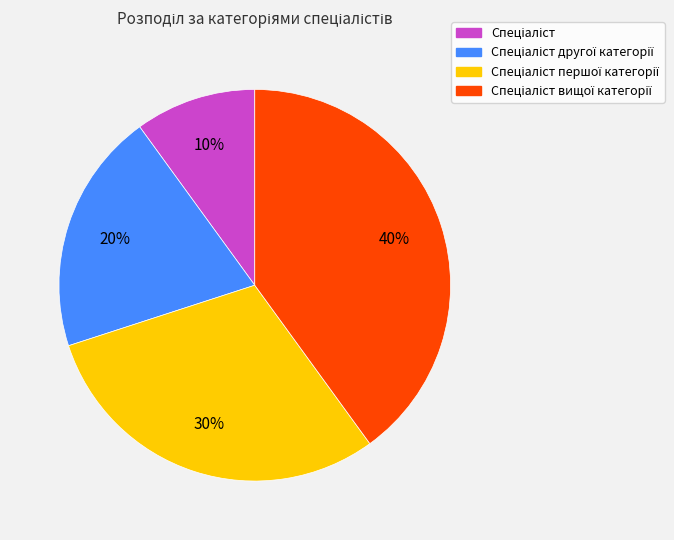

To the nearest percent, what is the difference between the largest and smallest slice percentages?

30%